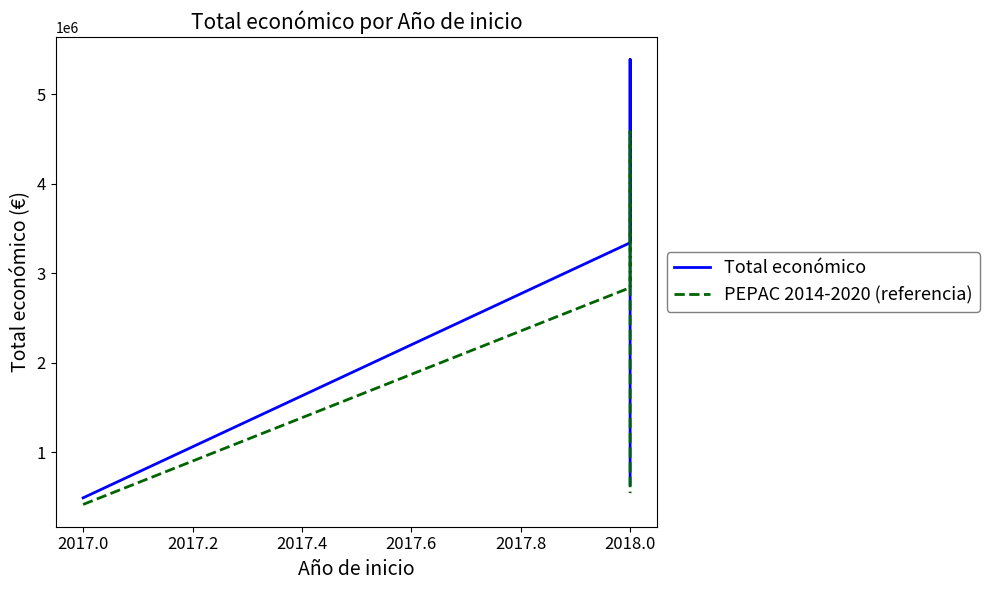

Between 2017.0 and 2017.4, which series saw the biggest shift?

Total económico